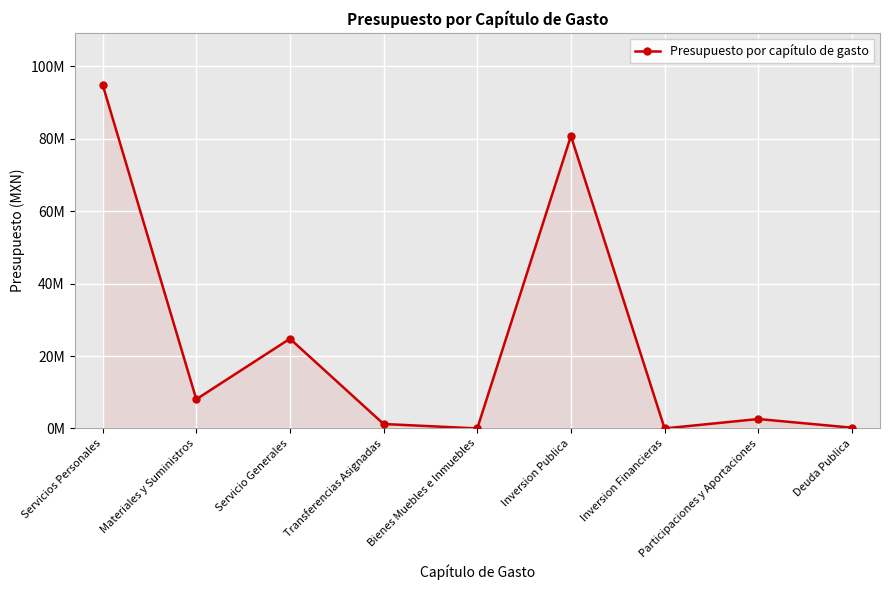

Between Bienes Muebles e Inmuebles and Materiales y Suministros, which is larger?

Materiales y Suministros